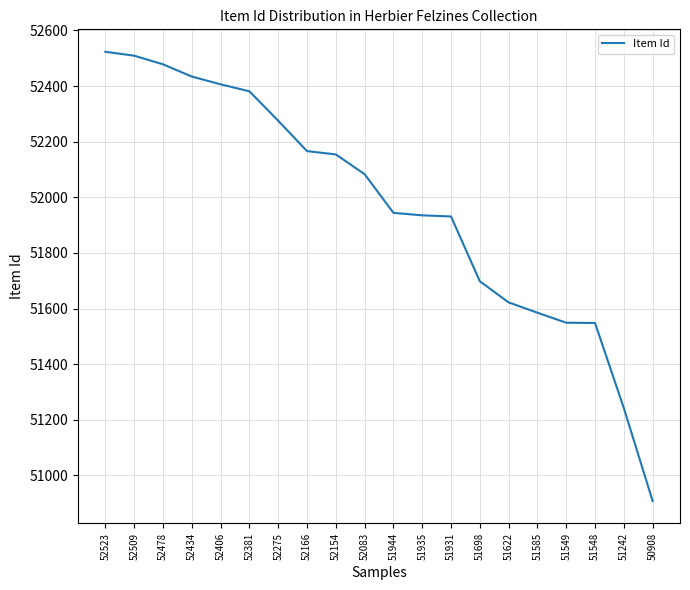

What is the change in value from 52509 to 51549?

-960